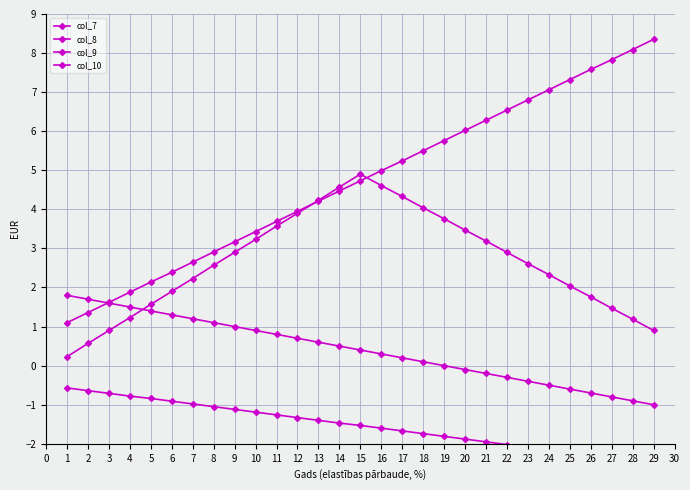

Reading right to left, extract all data points from this chart.

col_7: 8.3	8.1	7.8	7.6	7.3	7.1	6.8	6.5	6.3	6.0	5.8	5.5	5.2	5.0	4.7	4.5	4.2	4.0	3.7	3.4	3.2	2.9	2.6	2.4	2.1	1.9	1.6	1.4	1.1
col_8: -1.0	-0.9	-0.8	-0.7	-0.6	-0.5	-0.4	-0.3	-0.2	-0.1	0.0	0.1	0.2	0.3	0.4	0.5	0.6	0.7	0.8	0.9	1.0	1.1	1.2	1.3	1.4	1.5	1.6	1.7	1.8
col_9: 0.9	1.2	1.5	1.8	2.0	2.3	2.6	2.9	3.2	3.5	3.8	4.0	4.3	4.6	4.9	4.6	4.2	3.9	3.6	3.2	2.9	2.6	2.2	1.9	1.6	1.2	0.9	0.6	0.2
col_10: -2.5	-2.4	-2.4	-2.3	-2.2	-2.2	-2.1	-2.0	-1.9	-1.9	-1.8	-1.7	-1.7	-1.6	-1.5	-1.5	-1.4	-1.3	-1.3	-1.2	-1.1	-1.1	-1.0	-0.9	-0.8	-0.8	-0.7	-0.6	-0.6